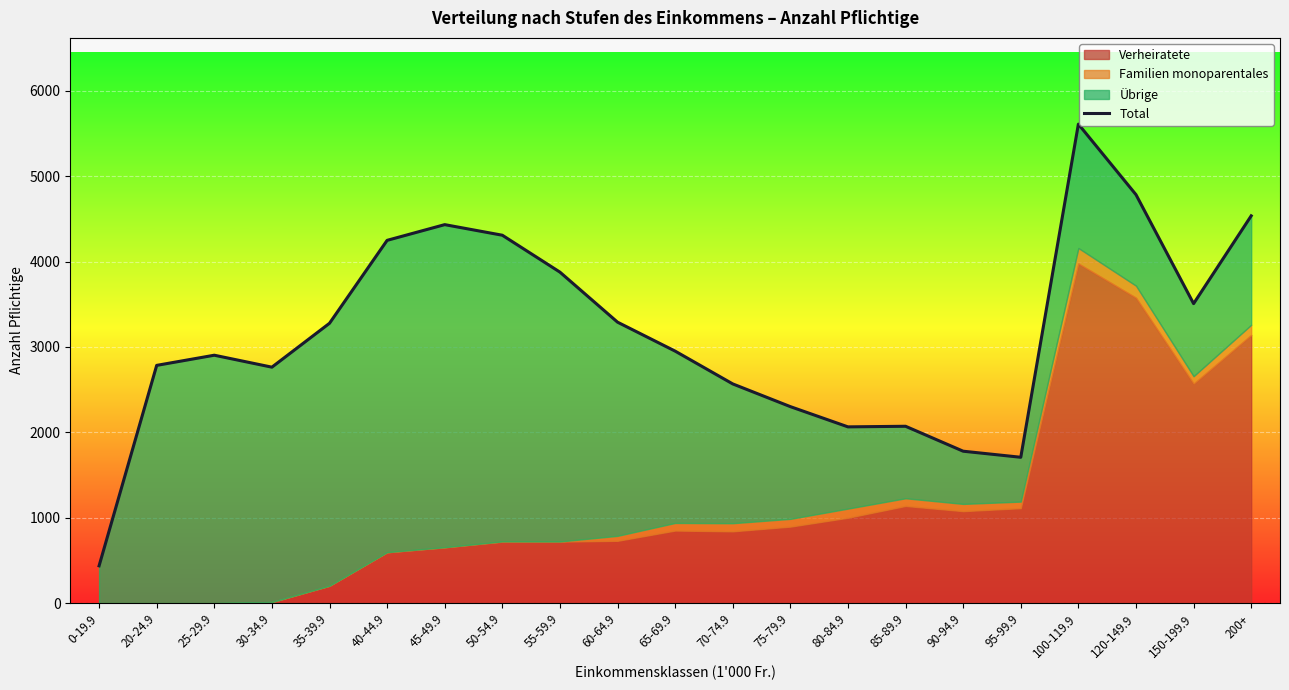

What is the ratio of the value at 70-74.9 to the value at 0-19.9?

5.9